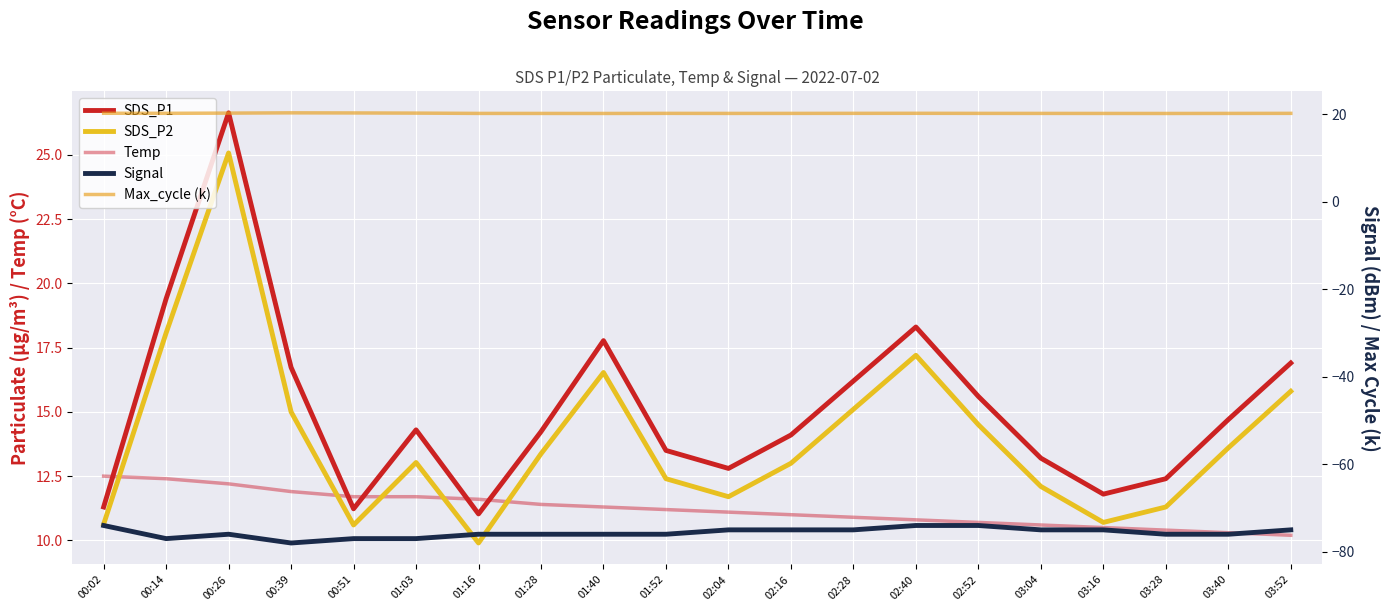

What position from the right is 02:52?

6